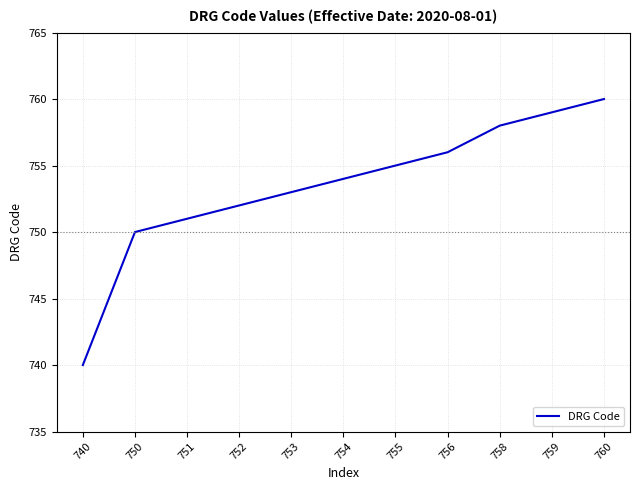

The chart shows a value of 751 at 751. True or false?

True